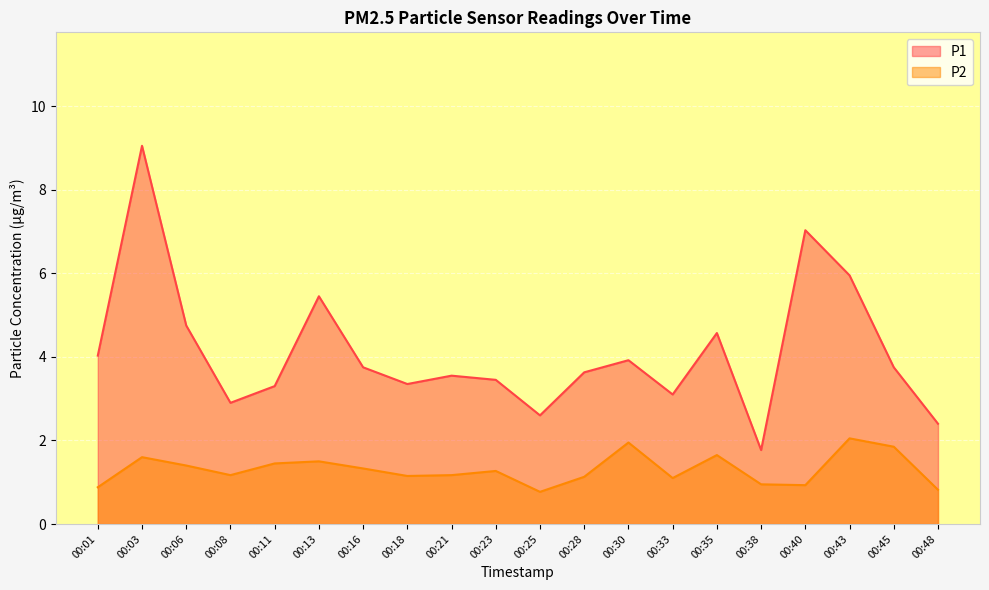

What is the value of the P2 point at the 8th from the left?

1.1